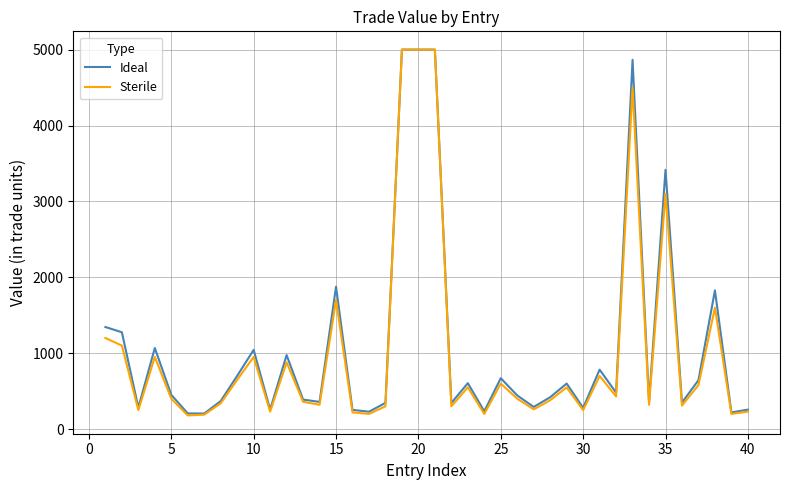

What is the smallest value displayed?

180